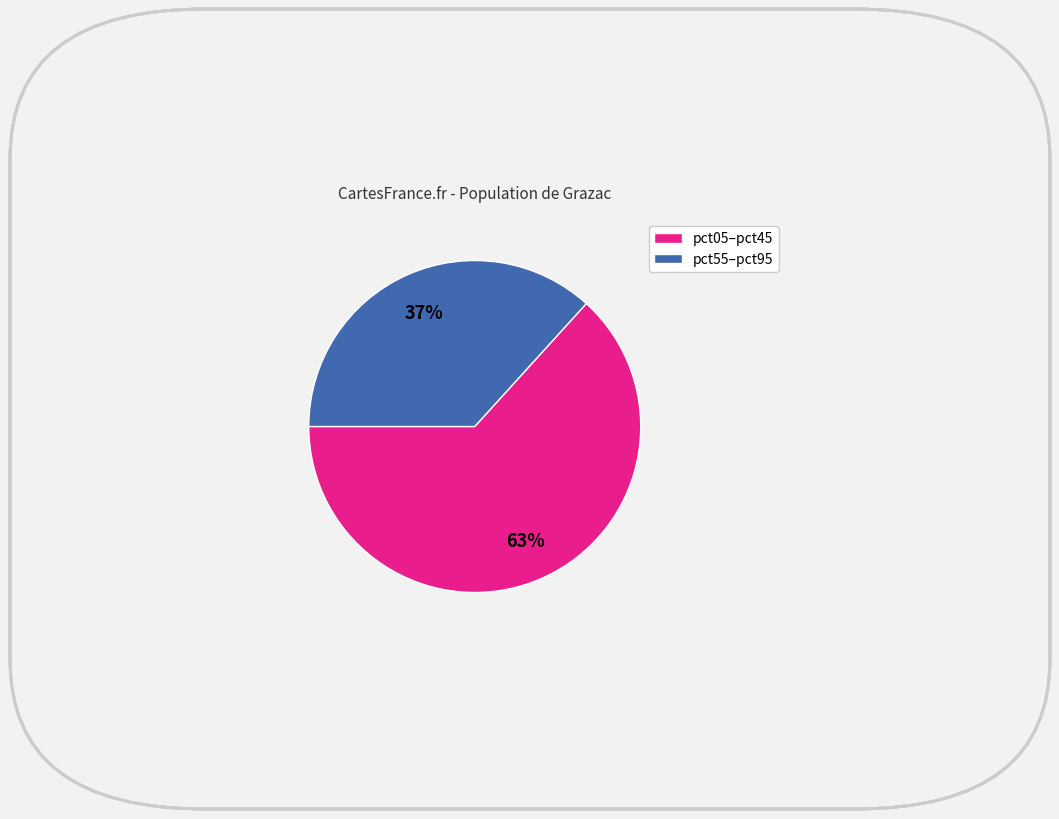

To the nearest percent, what is the combined percentage of pct55–pct95 and pct05–pct45?

100%